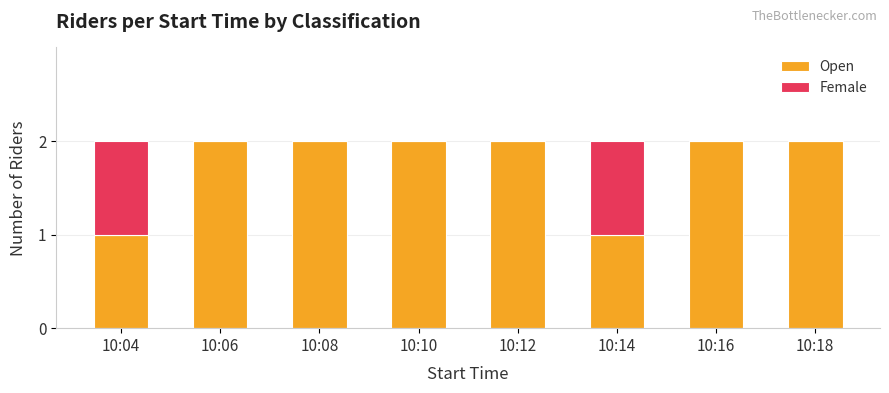

The value of Open at 10:06 is 2. True or false?

True